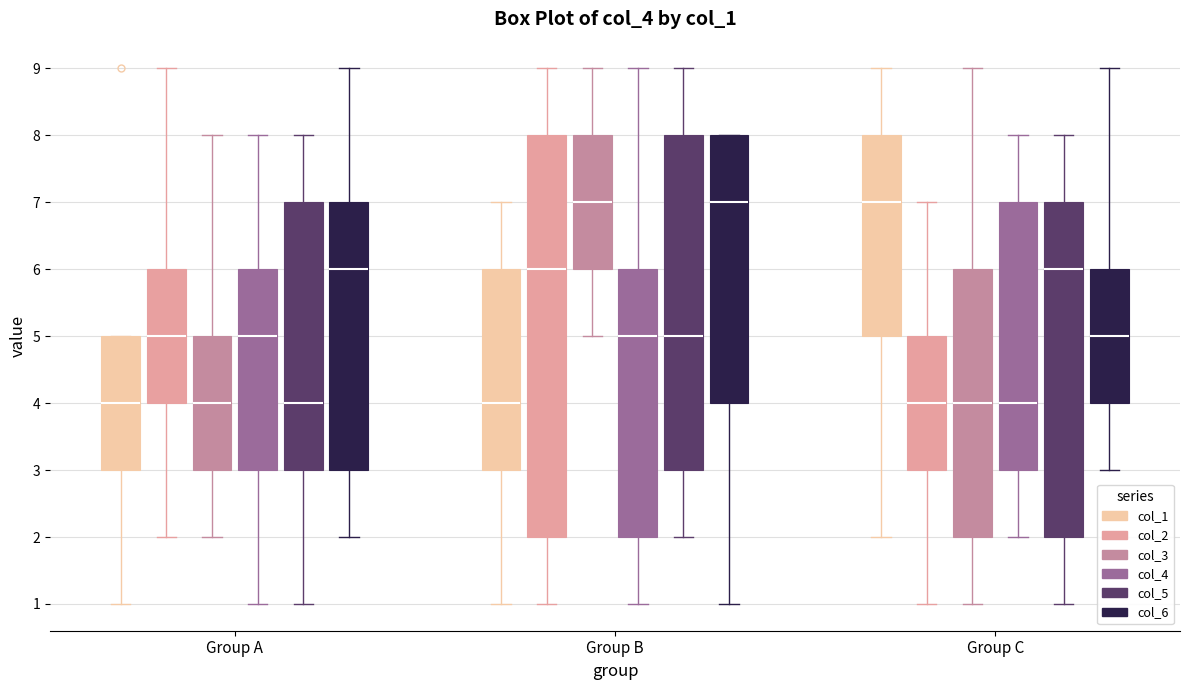

Where is the lower edge of the box for Group C (col_1) on the y-axis? The values are not printed on the chart, so give them approximately, as read against the axis.

5